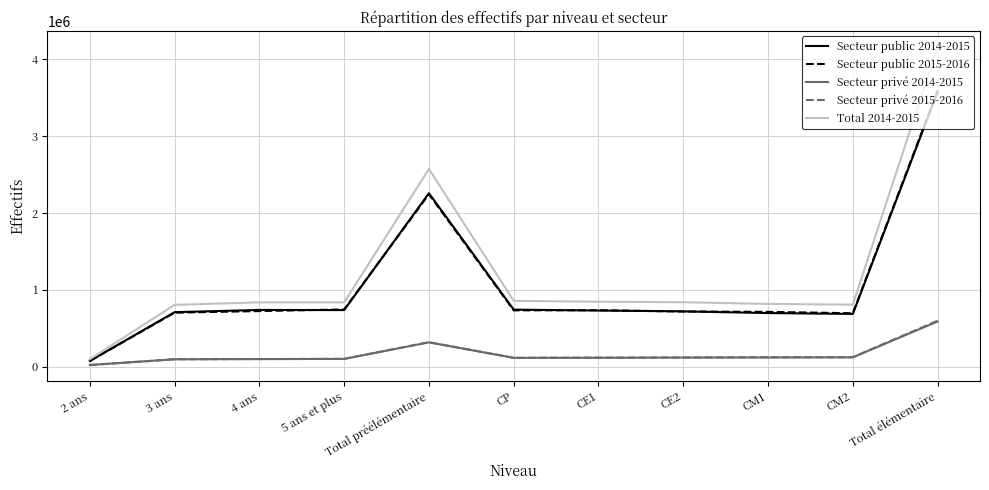

Which series has the largest range (max minus min)?

Total 2014-2015